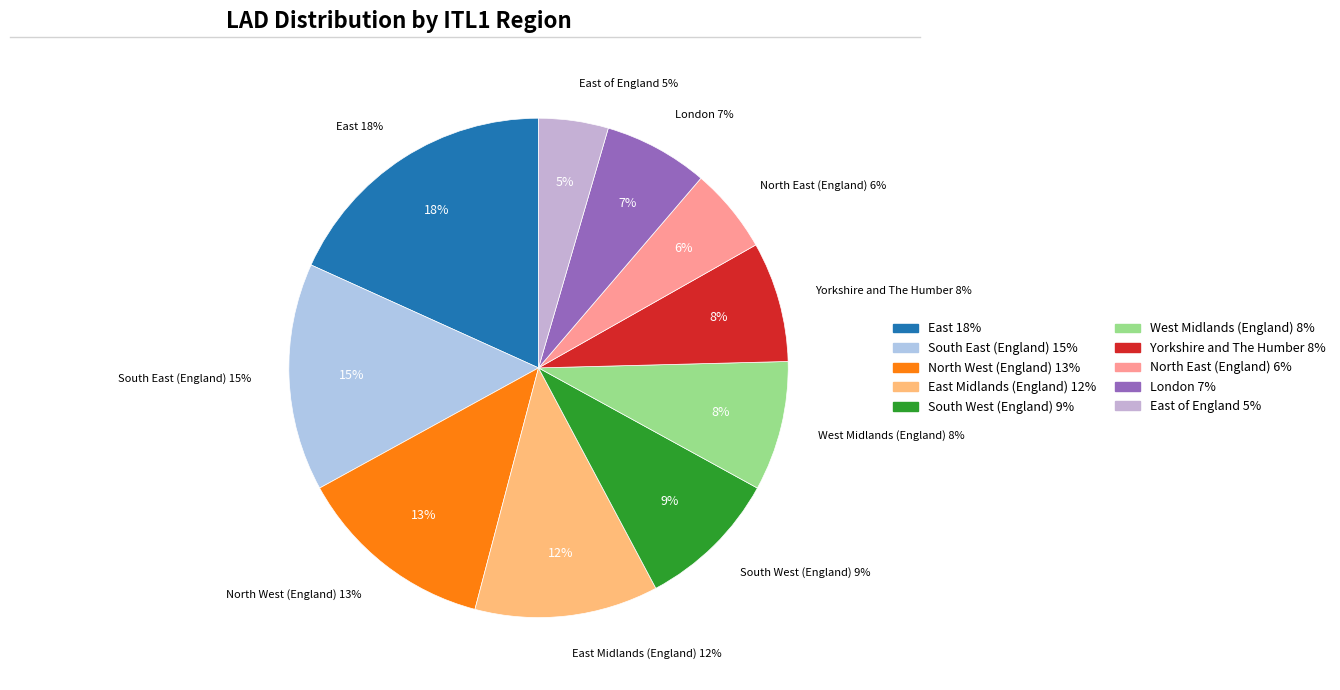

Does South West (England) account for over 50% of the chart?

No